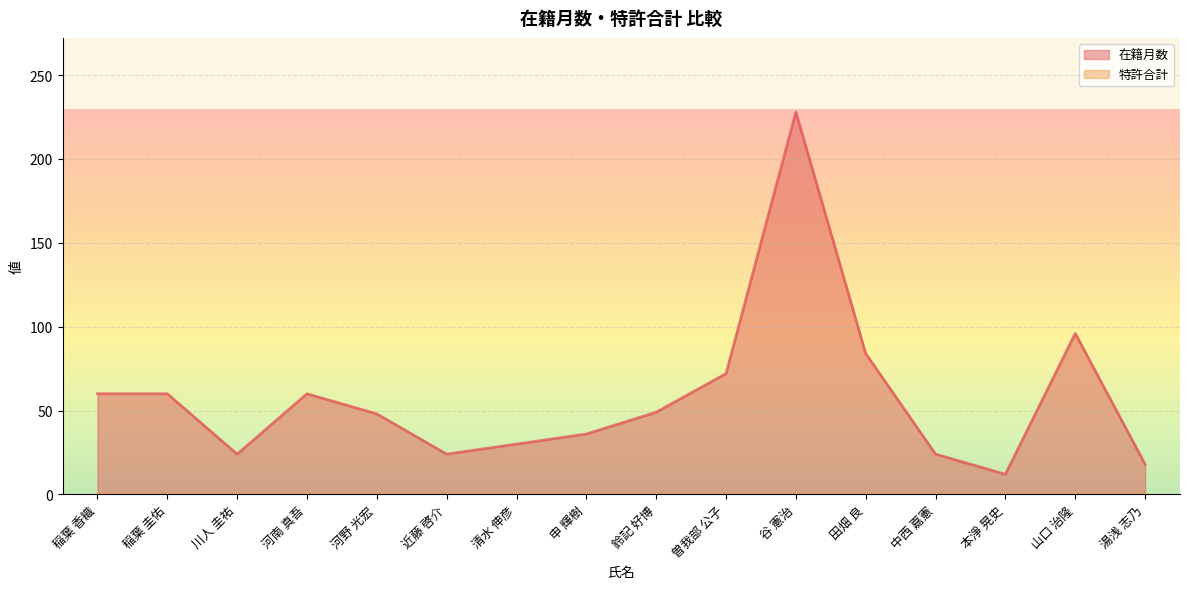

At which label does the data first exceed 49?

稲葉 香織